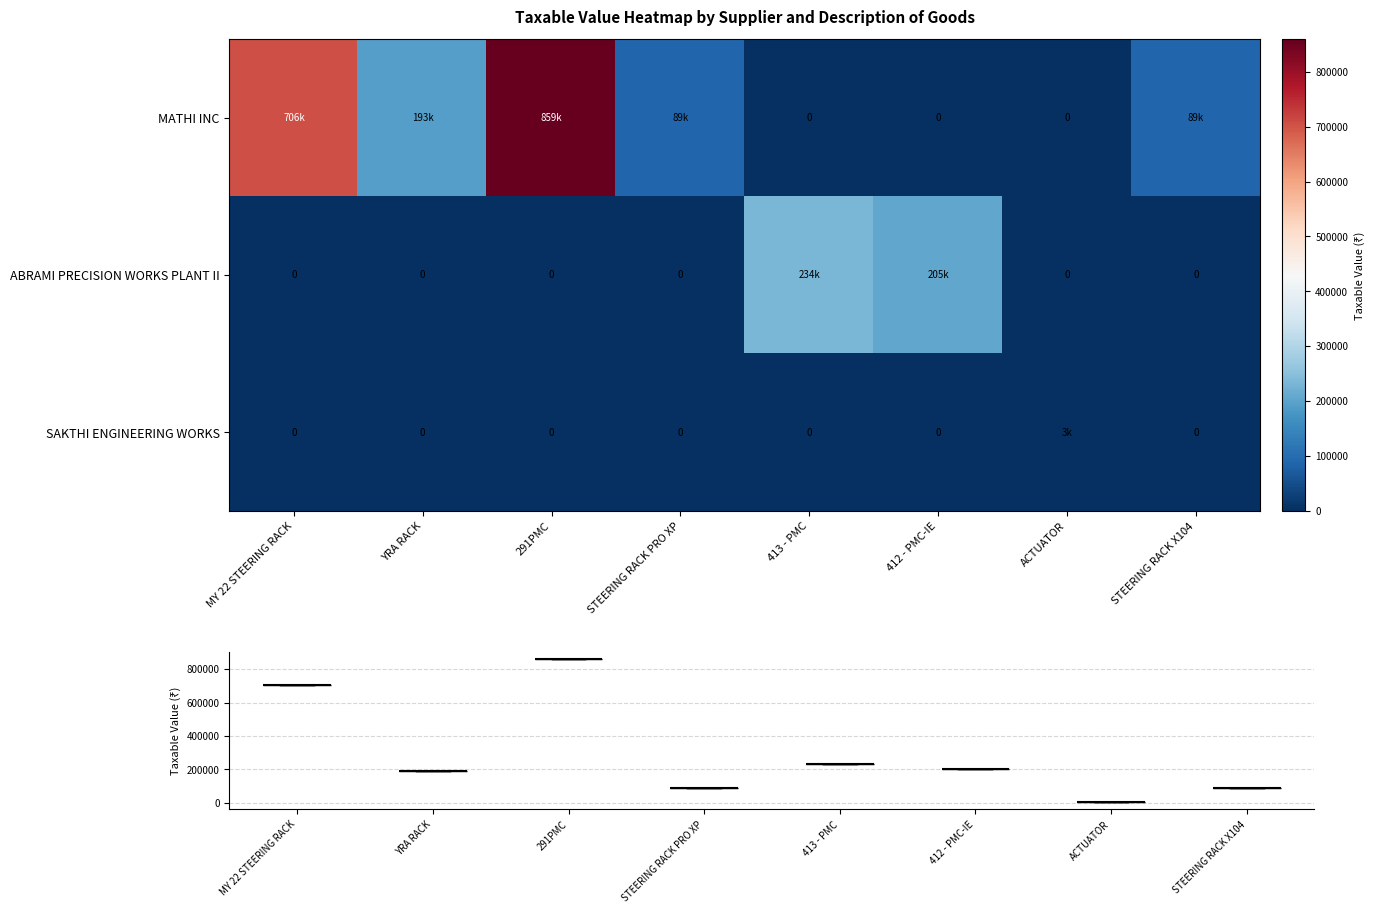

Count the number of categories in the chart.

8